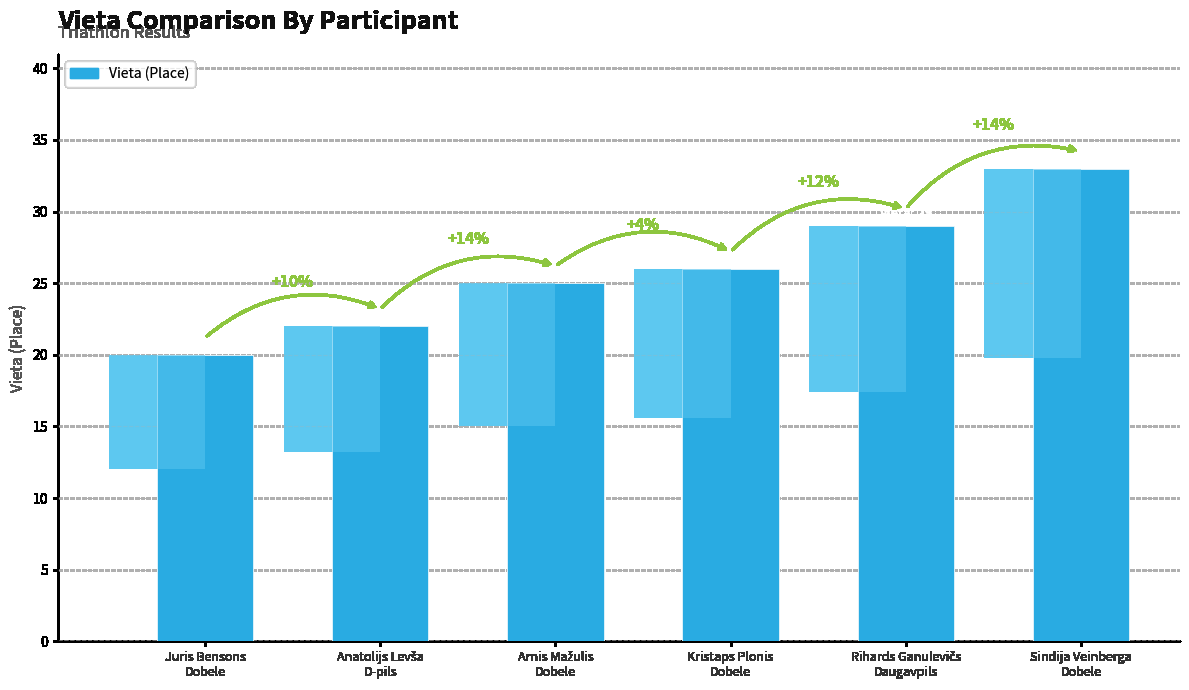

What is the change in value from Anatolijs Levša
D-pils to Sindija Veinberga
Dobele?

+11